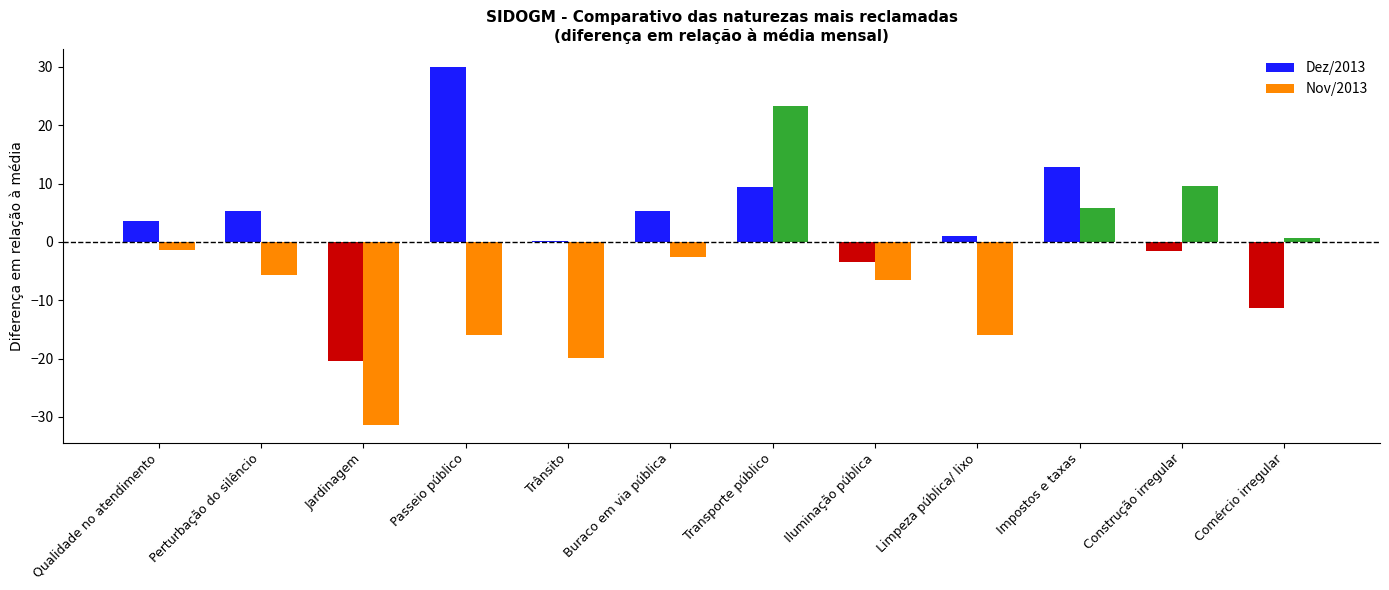

The value of Nov/2013 at Limpeza pública/ lixo is -7.0. True or false?

False